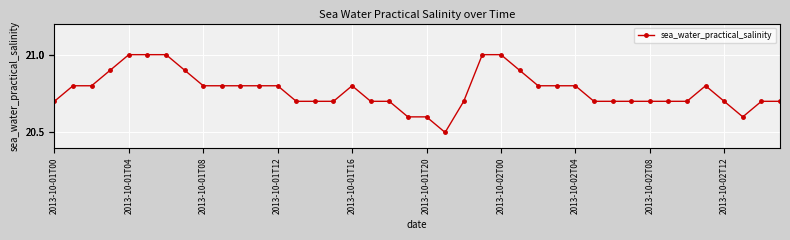

What is the value of the 15th point from the left?

20.7